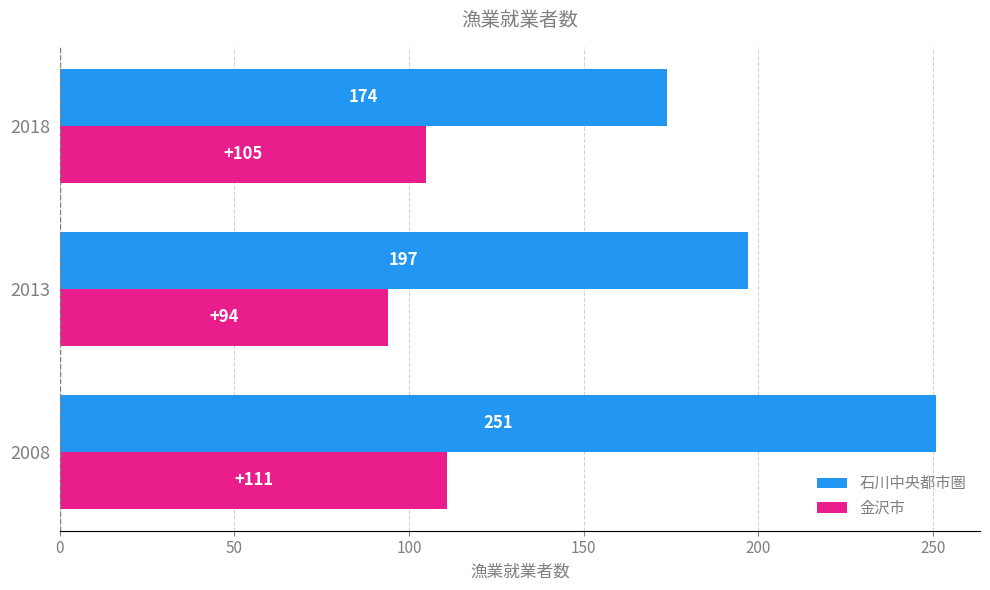

At which label is 石川中央都市圏 closest to 212?

2013